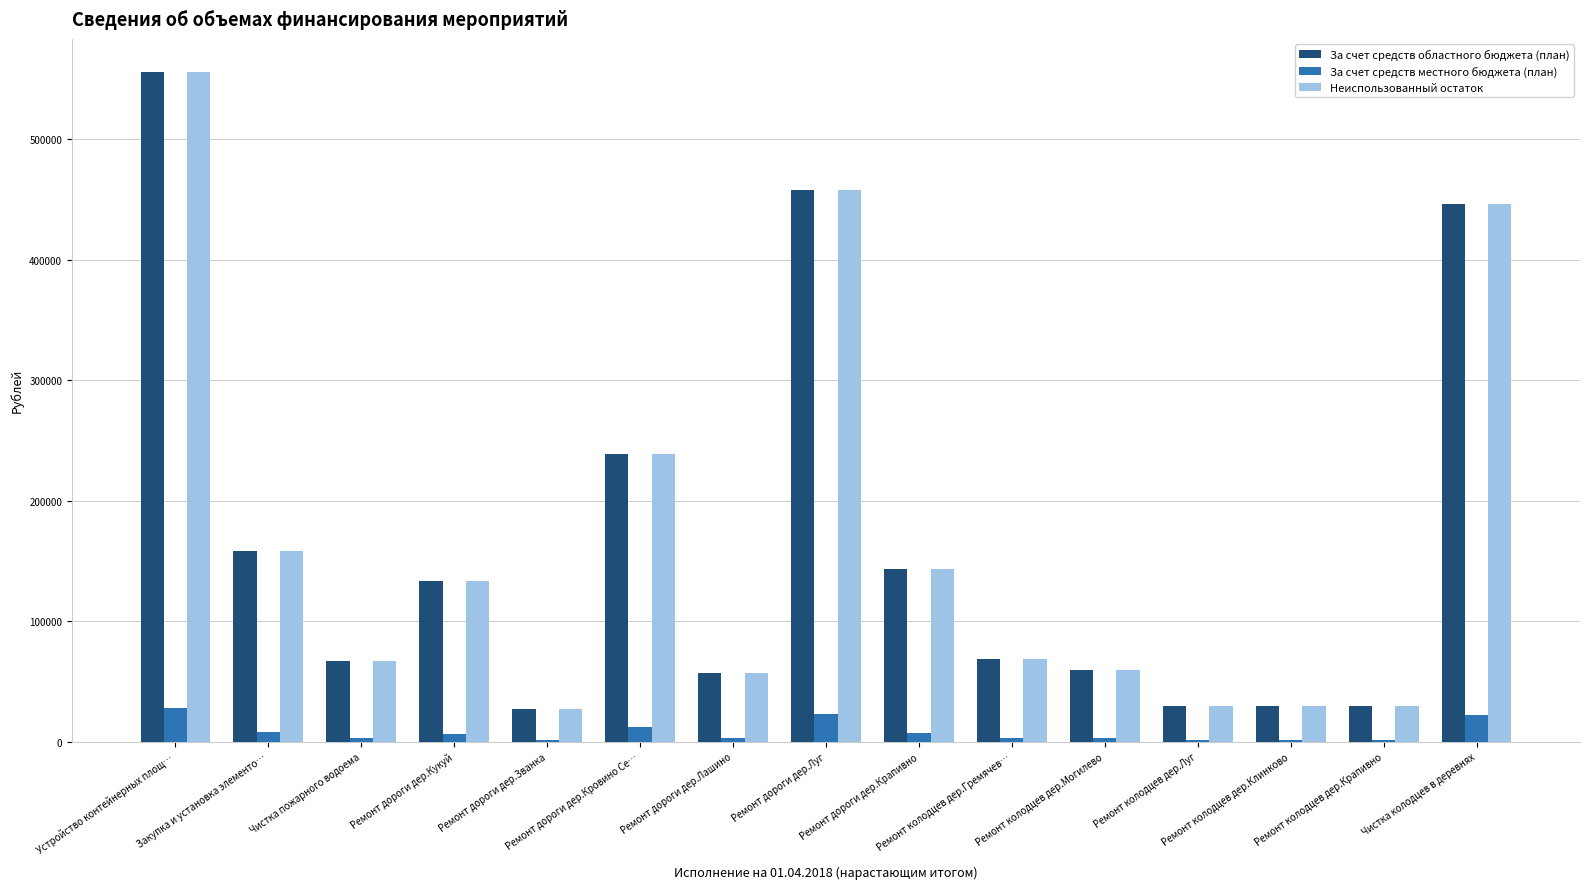

What is the greatest value displayed?

555244.1